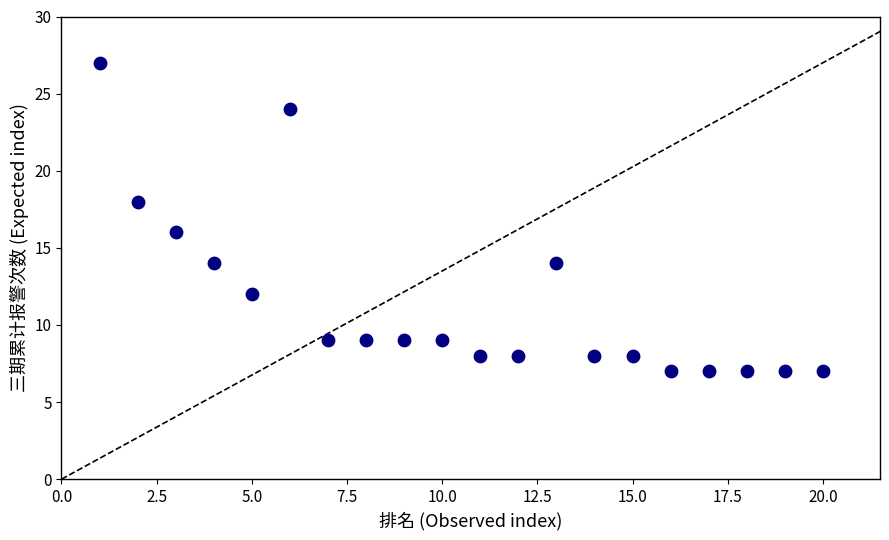

What is the range of X values (max minus min)?

19